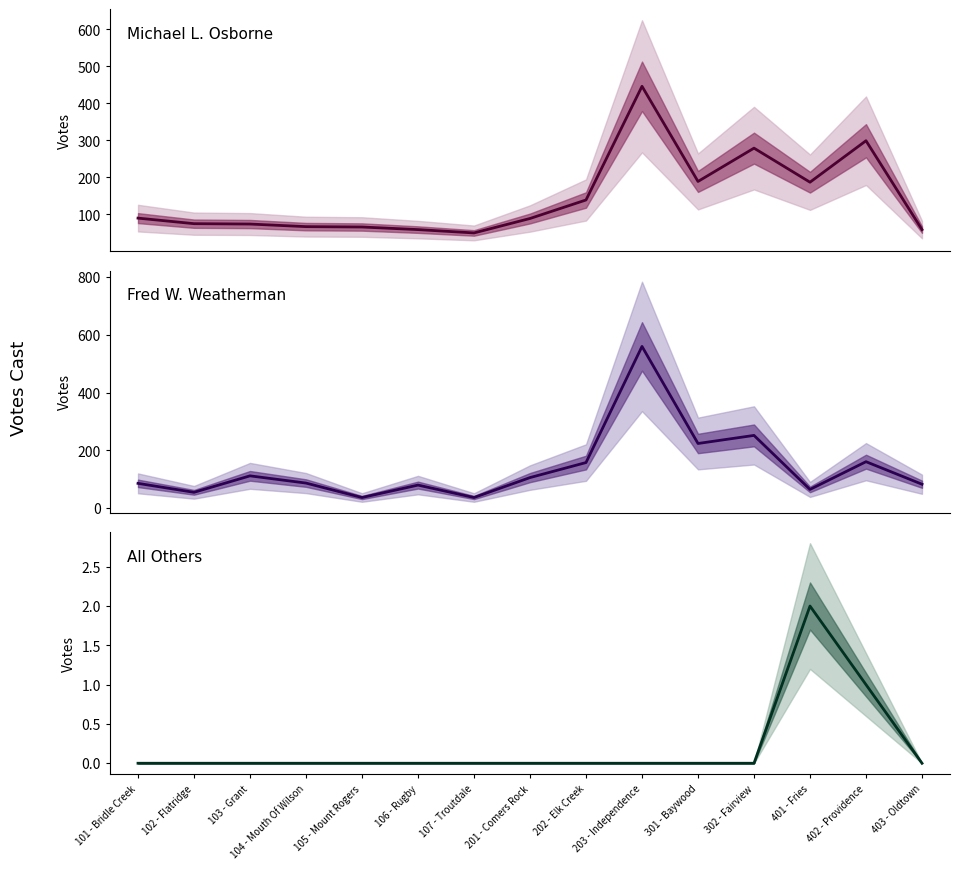

Reading left to right, transcribe all the data shown in this chart.

Michael L. Osborne: 101 - Bridle Creek=90	102 - Flatridge=75	103 - Grant=74	104 - Mouth Of Wilson=67	105 - Mount Rogers=66	106 - Rugby=59	107 - Troutdale=50	201 - Comers Rock=89	202 - Elk Creek=139	203 - Independence=446	301 - Baywood=189	302 - Fairview=279	401 - Fries=187	402 - Providence=299	403 - Oldtown=59
Fred W. Weatherman: 101 - Bridle Creek=86	102 - Flatridge=55	103 - Grant=112	104 - Mouth Of Wilson=87	105 - Mount Rogers=37	106 - Rugby=80	107 - Troutdale=37	201 - Comers Rock=106	202 - Elk Creek=158	203 - Independence=560	301 - Baywood=224	302 - Fairview=252	401 - Fries=65	402 - Providence=161	403 - Oldtown=83
All Others: 101 - Bridle Creek=0	102 - Flatridge=0	103 - Grant=0	104 - Mouth Of Wilson=0	105 - Mount Rogers=0	106 - Rugby=0	107 - Troutdale=0	201 - Comers Rock=0	202 - Elk Creek=0	203 - Independence=0	301 - Baywood=0	302 - Fairview=0	401 - Fries=2	402 - Providence=1	403 - Oldtown=0